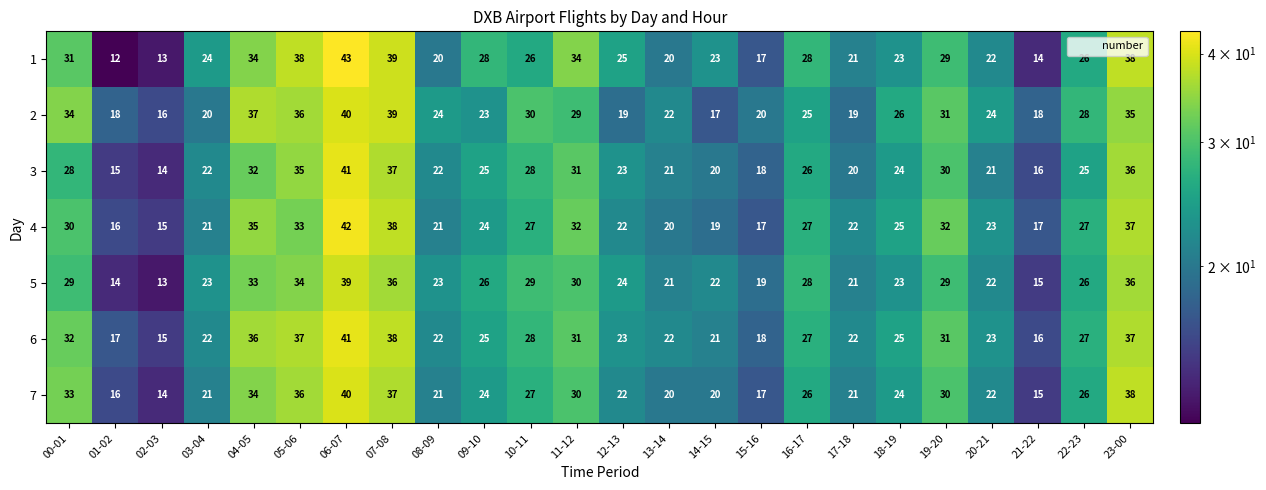

Where does the 3 series first go above 25?

00-01